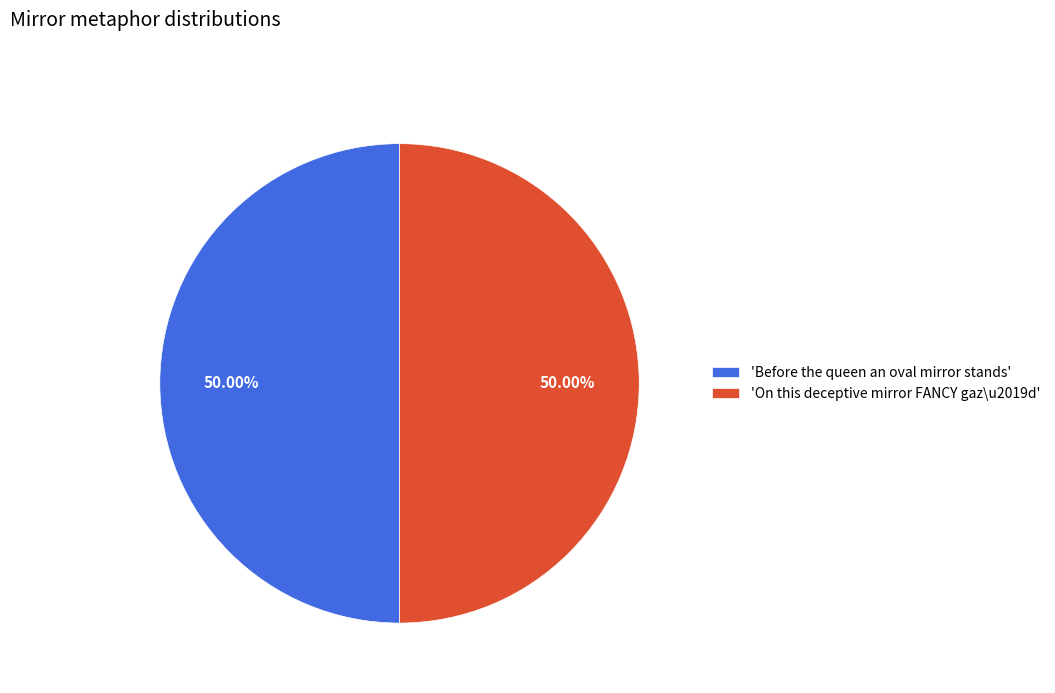

What is the ratio of the value at 'On this deceptive mirror FANCY gaz\u2019d' to the value at 'Before the queen an oval mirror stands'?

1.0